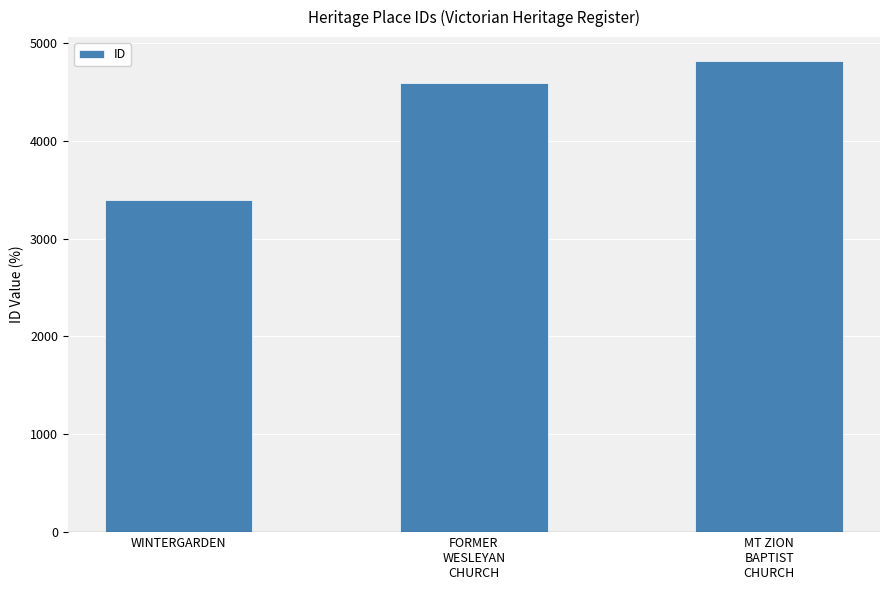

What is the maximum value shown in the chart?

4817